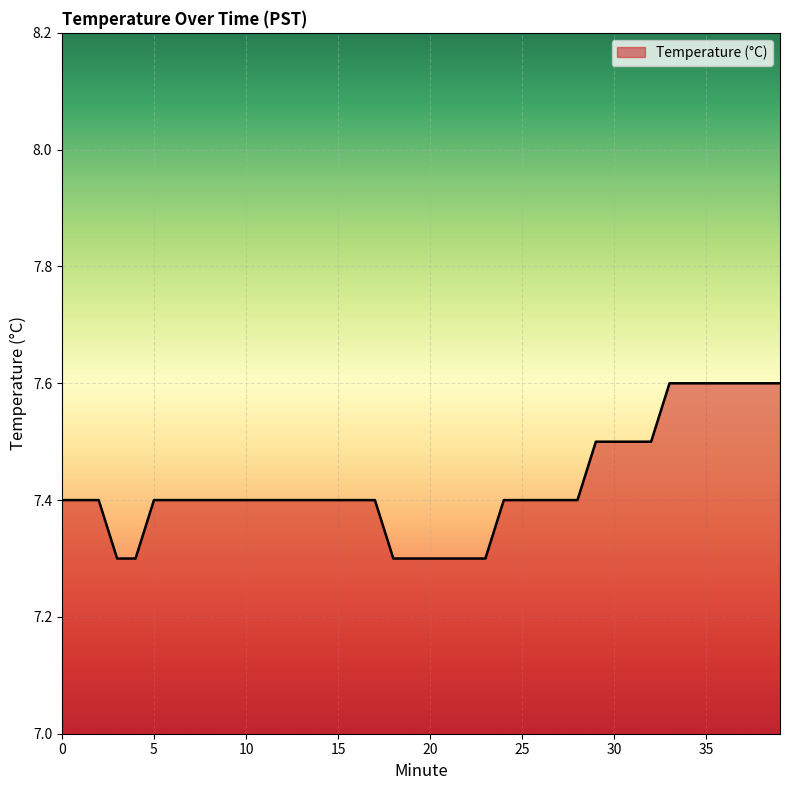

What is the greatest value displayed?

7.6